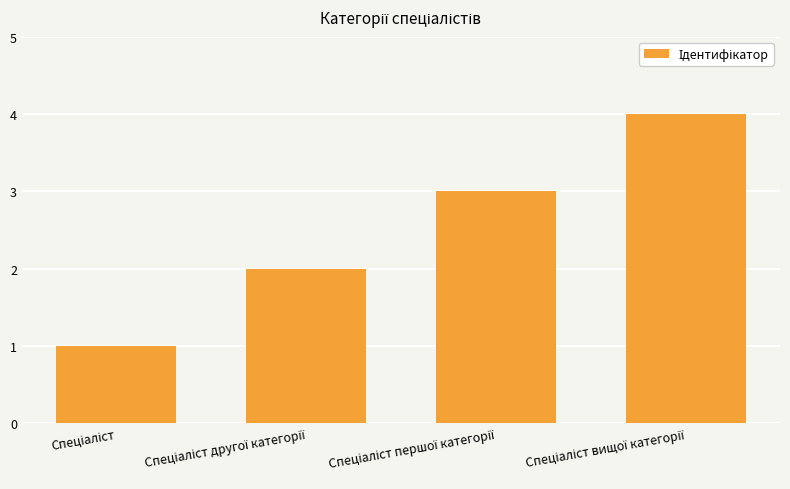

What is the greatest value displayed?

4